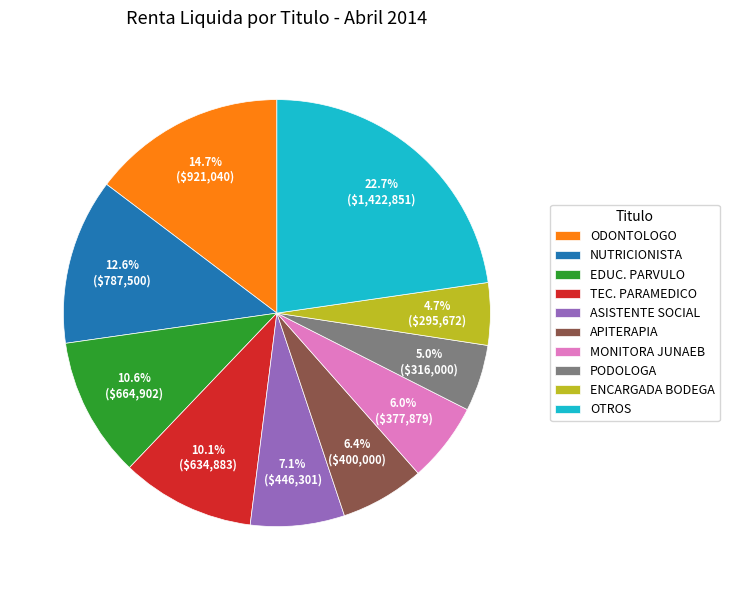

Which has a higher value, NUTRICIONISTA or PODOLOGA?

NUTRICIONISTA